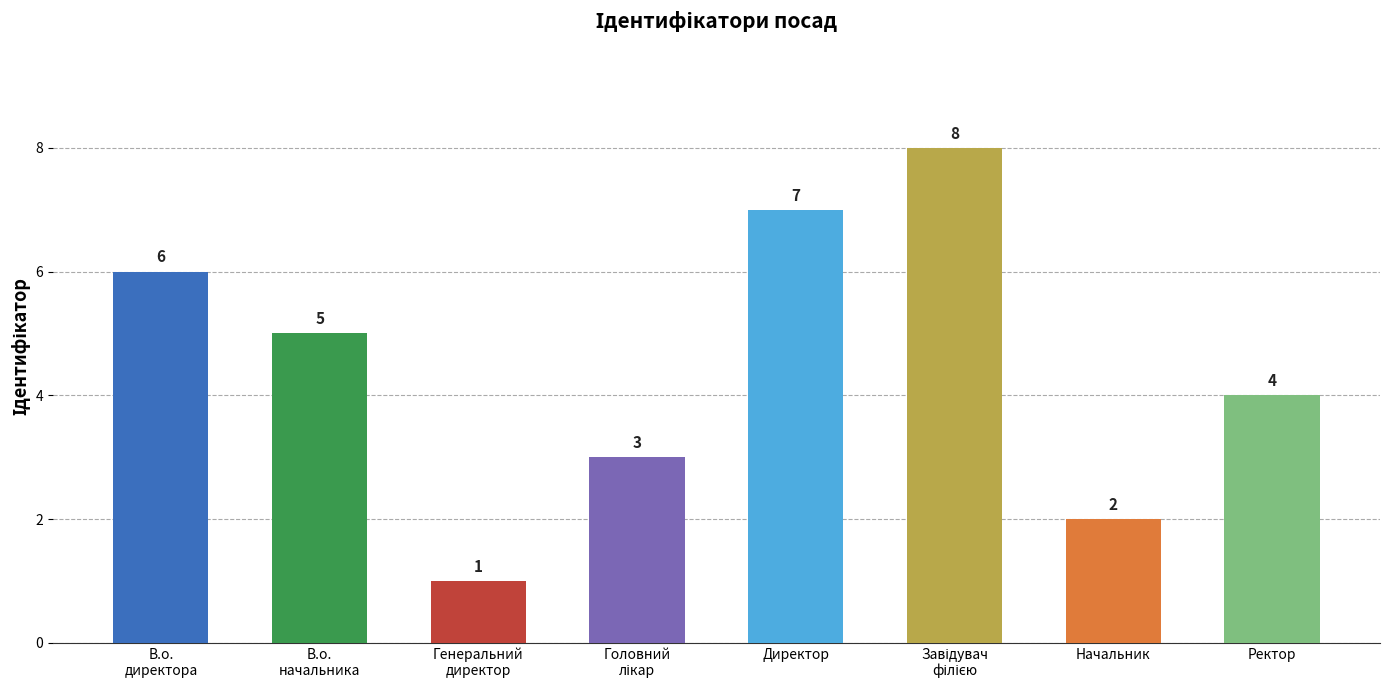

What is the difference between the maximum and minimum values?

7